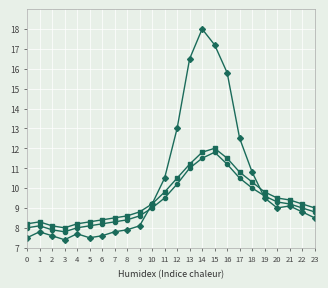

What is the spread (max minus min) of values at 2?

0.5